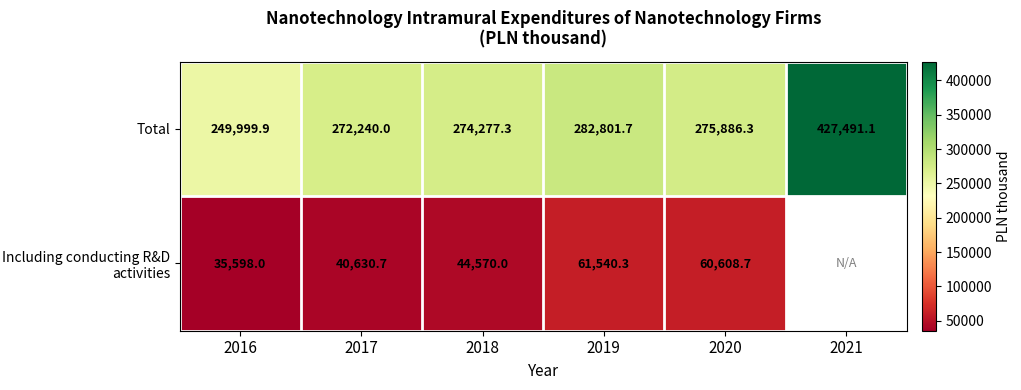

At how many categories does at least one series exceed 354491?

1